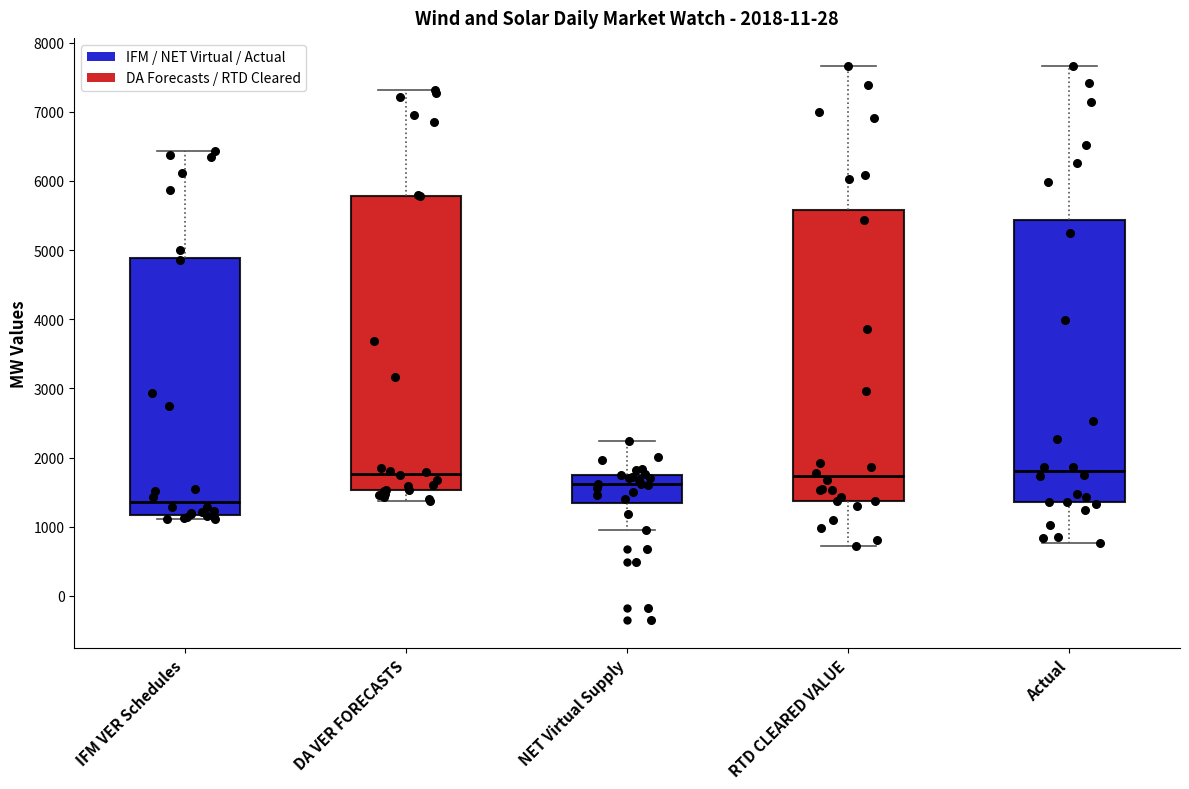

Where does the upper whisker of the box for RTD CLEARED VALUE end on the y-axis? The values are not printed on the chart, so give them approximately, as read against the axis.

7700